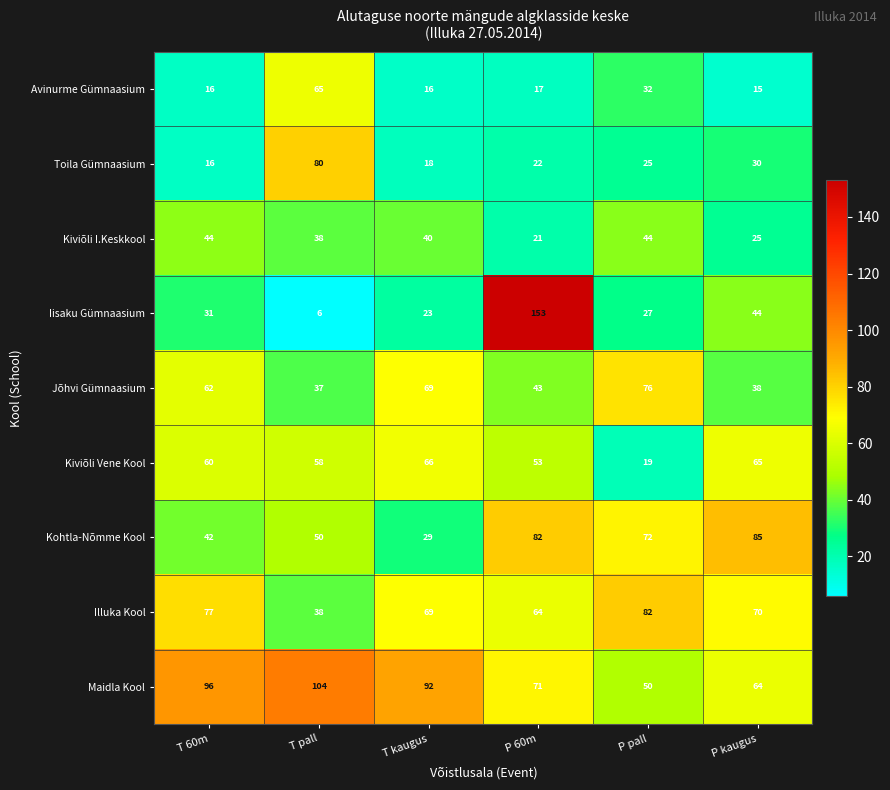

What is the greatest value displayed?

153